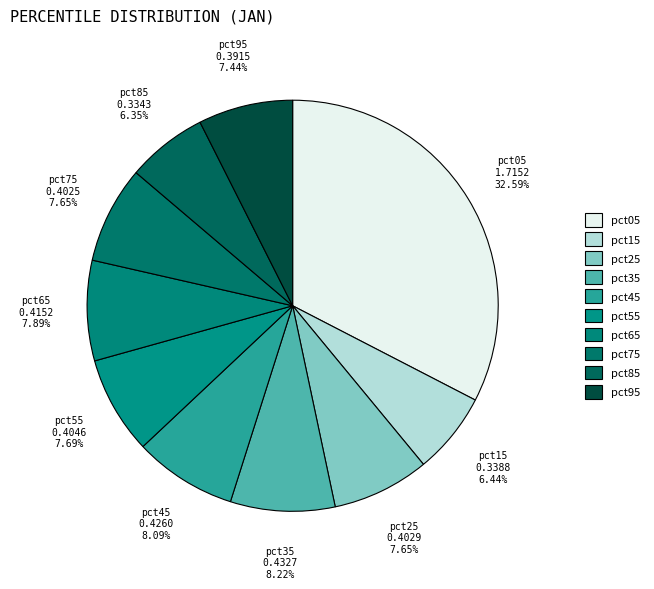

Does any single category account for the majority?

No